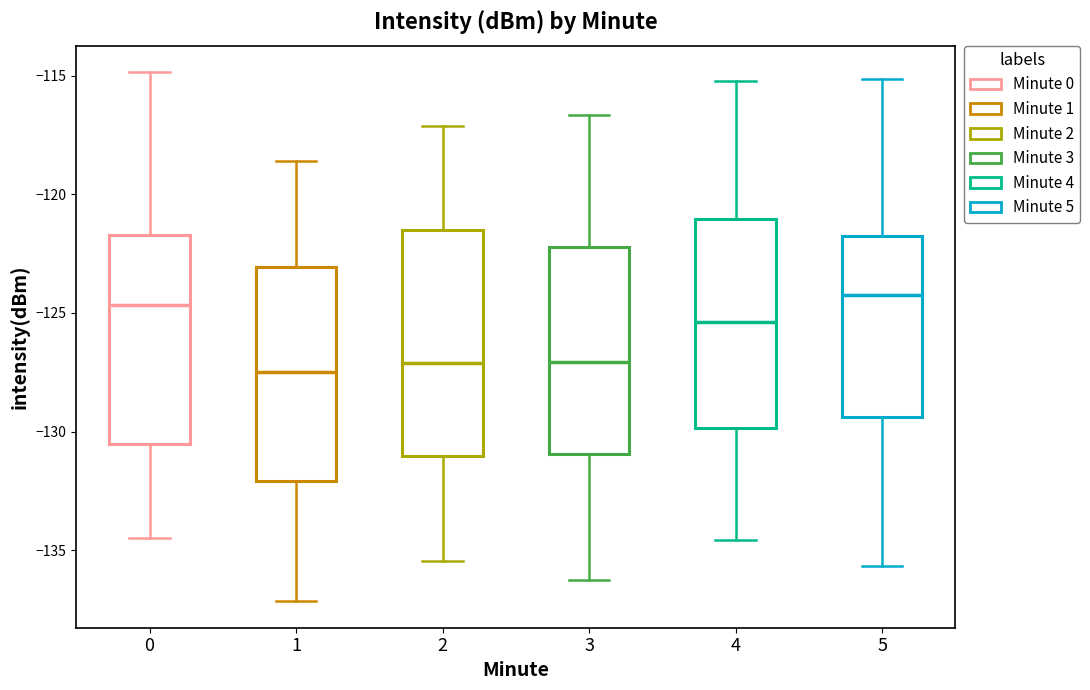

Reading left to right, read every box against the y-axis: the position of its median line, the range the box covers, and the ends of its whiskers. The values are not printed on the chart, so give them approximately, as read against the axis.

0: median -124.5, box -130.5 to -121.5, whiskers -134.5 to -115.0
1: median -127.5, box -132.0 to -123.0, whiskers -137.0 to -118.5
2: median -127.0, box -131.0 to -121.5, whiskers -135.5 to -117.0
3: median -127.0, box -131.0 to -122.0, whiskers -136.0 to -116.5
4: median -125.5, box -130.0 to -121.0, whiskers -134.5 to -115.0
5: median -124.0, box -129.5 to -122.0, whiskers -135.5 to -115.0